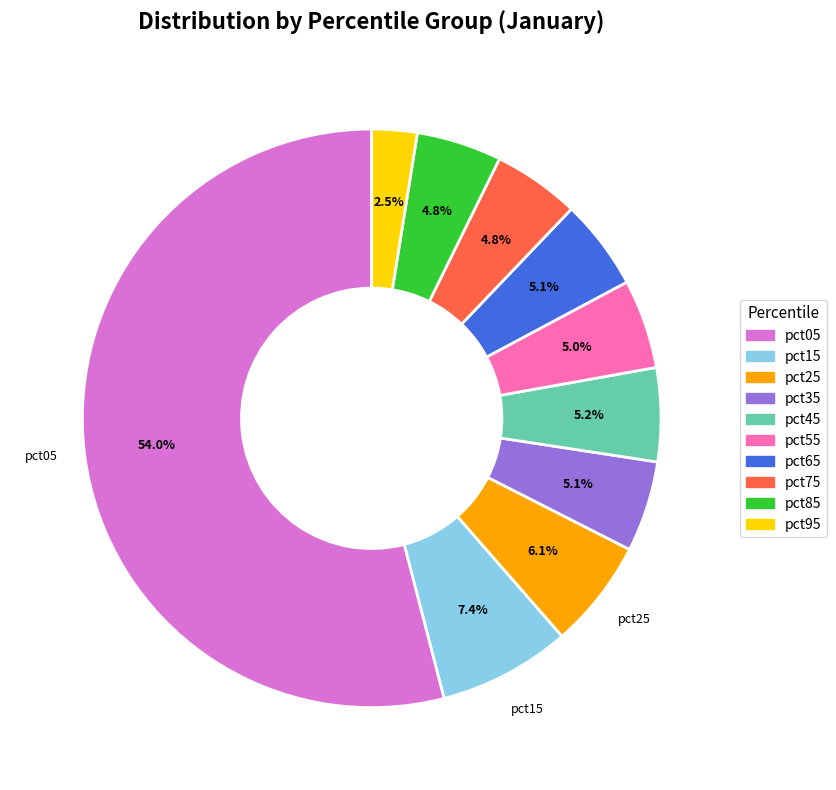

To the nearest percent, what is the difference between the largest and smallest slice percentages?

52%